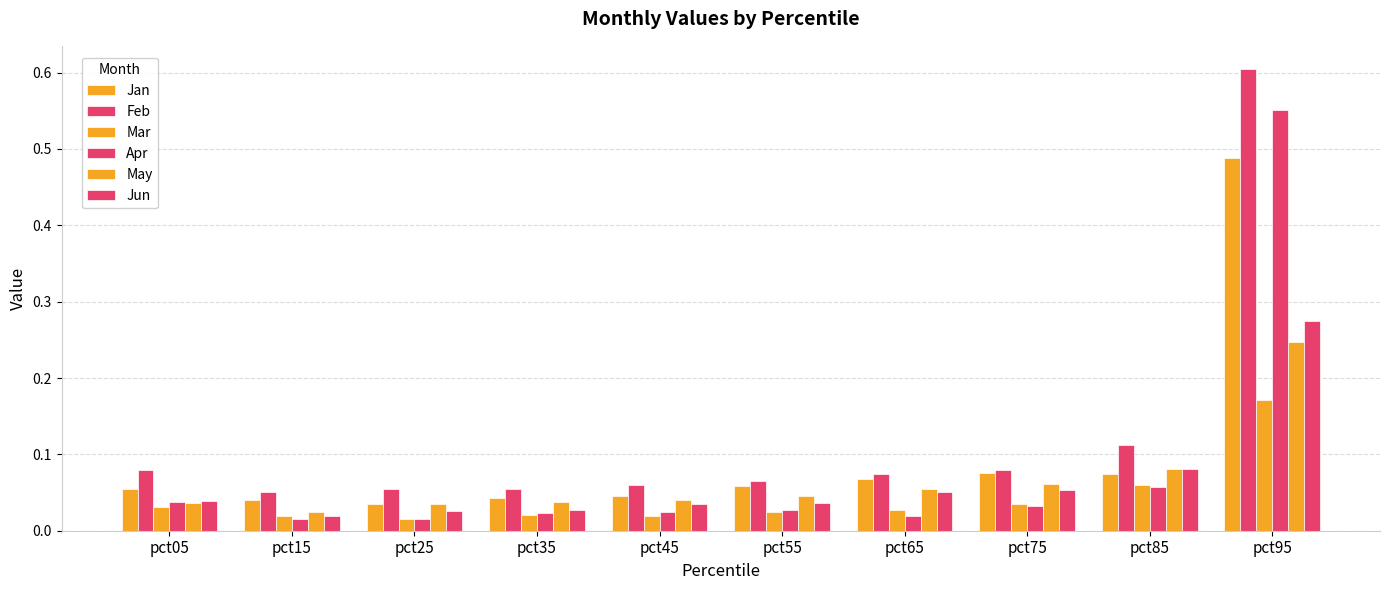

List the series in order of their peak value, lowest first.

Mar, May, Jun, Jan, Apr, Feb